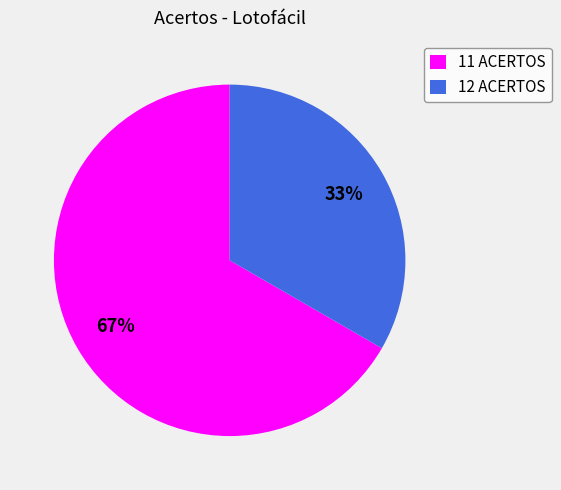

What is the largest slice in the pie chart?

11 ACERTOS